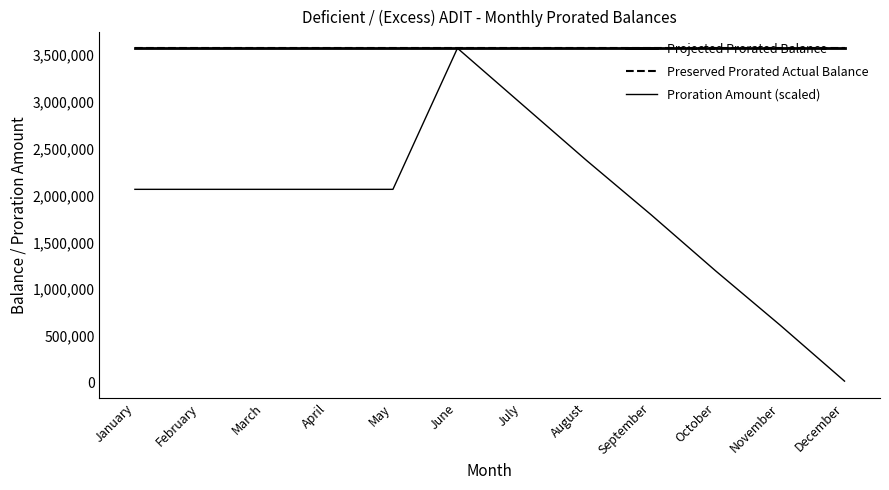

Reading left to right, list all the values displayed in this chart.

Projected Prorated Balance: 3570954.0	3570954.0	3570954.0	3570954.0	3570954.0	3570954.0	3570954.0	3570954.0	3570954.0	3570954.0	3570954.0	3570954.0
Preserved Prorated Actual Balance: 3570954.0	3570954.0	3570954.0	3570954.0	3570954.0	3570954.0	3570954.0	3570954.0	3570954.0	3570954.0	3570954.0	3570954.0
Proration Amount (scaled): 2065362.6	2065362.6	2065362.6	2065362.6	2065362.6	3570954.0	2972577.9	2374201.8	1795128.2	1196752.2	617678.5	19302.5